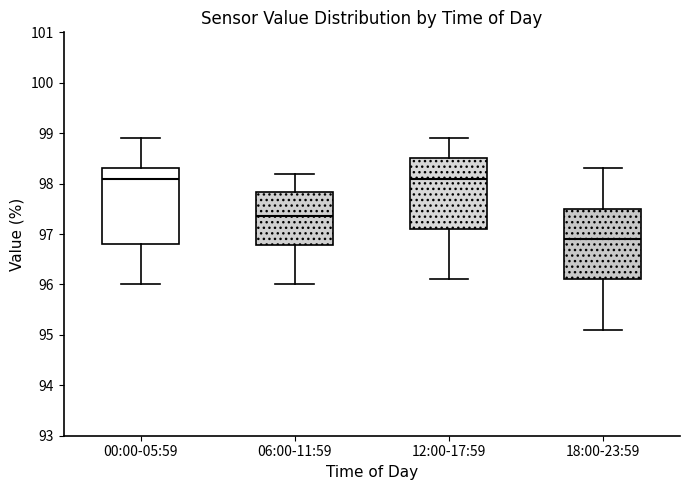

Reading left to right, transcribe this box plot: for each box, give where its median line is, the range the box spans, and where its two whiskers end, as read against the y-axis. The values are not printed on the chart, so give them approximately, as read against the axis.

00:00-05:59: median 98.1, box 96.8 to 98.3, whiskers 96.0 to 98.9
06:00-11:59: median 97.4, box 96.8 to 97.8, whiskers 96.0 to 98.2
12:00-17:59: median 98.1, box 97.1 to 98.5, whiskers 96.1 to 98.9
18:00-23:59: median 96.9, box 96.1 to 97.5, whiskers 95.1 to 98.3